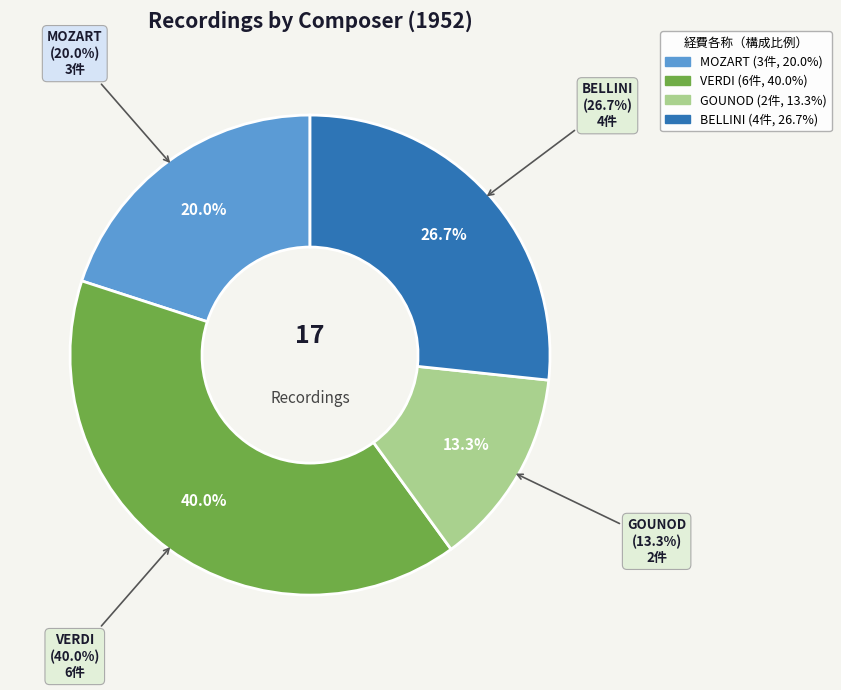

Approximately how many times larger is the value at BELLINI compared to MOZART?

1.3